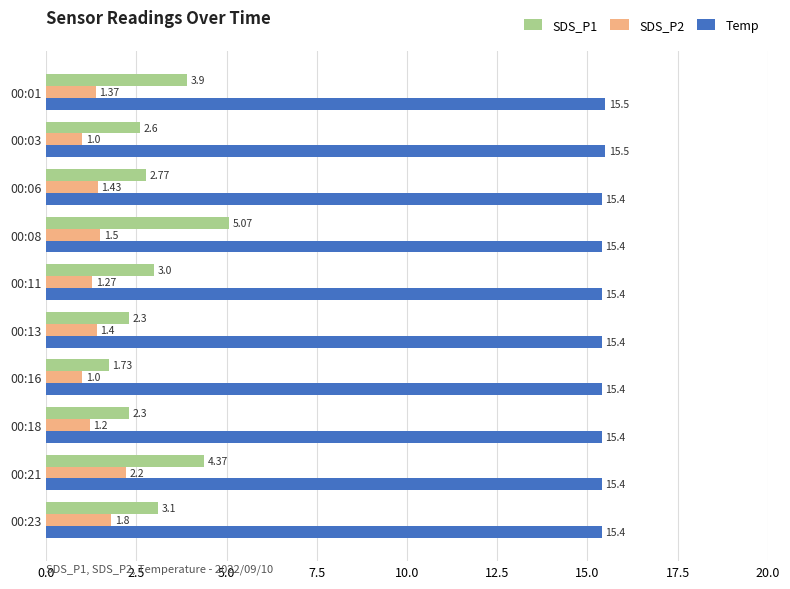

Is the value of SDS_P1 at 00:06 greater than the value of SDS_P2 at 00:11?

Yes